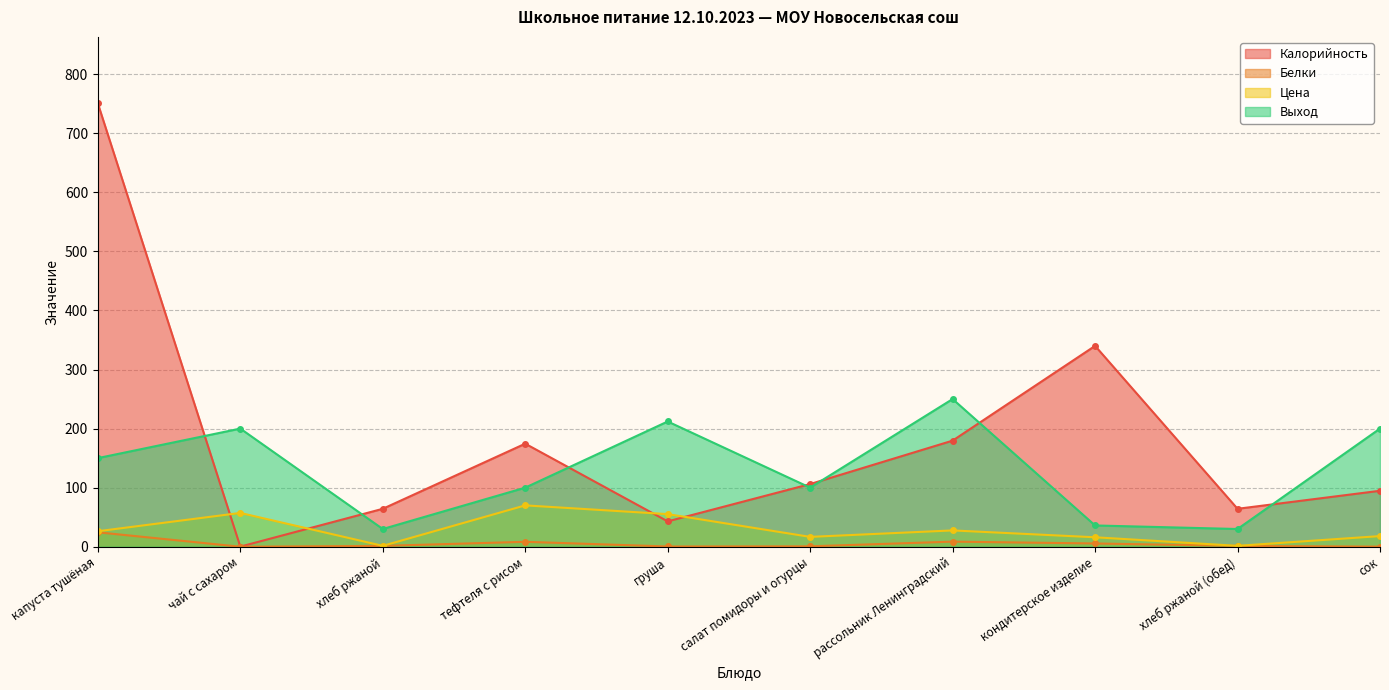

Which series changed the most between чай с сахаром and сок?

Калорийность